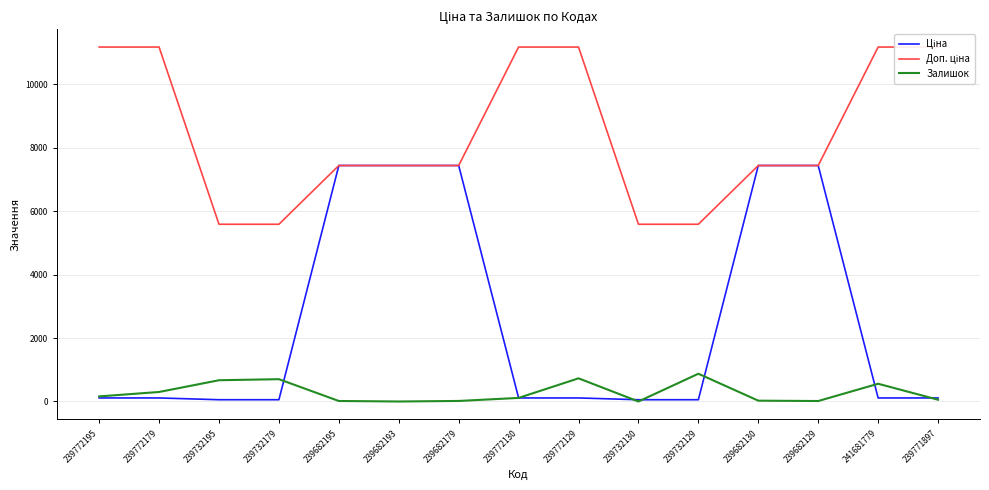

Rank the series at 239682130 from lowest to highest value.

Залишок, Ціна, Доп. ціна